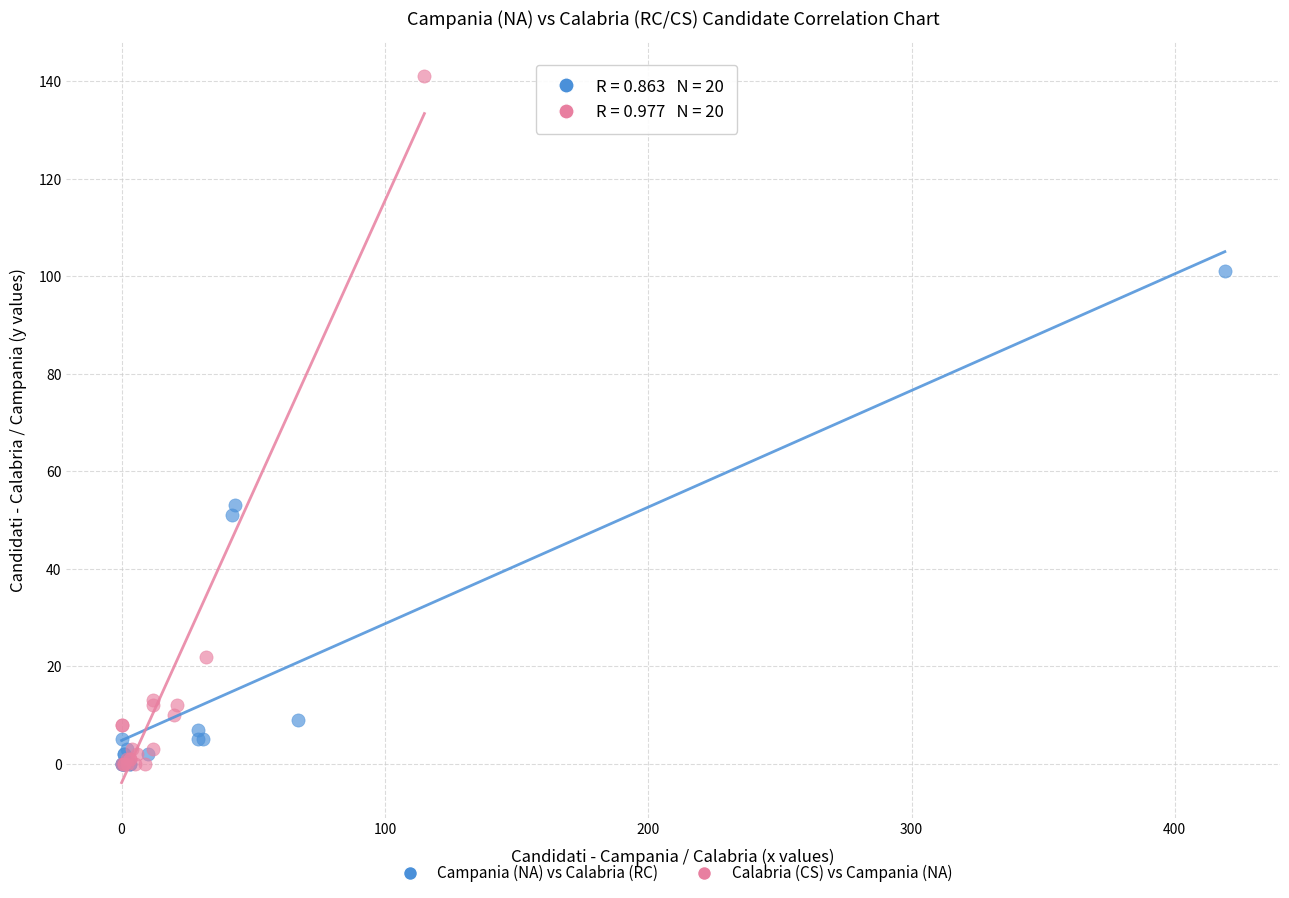

What are all the series names shown in the legend?

Campania (NA) vs Calabria (RC), Calabria (CS) vs Campania (NA)